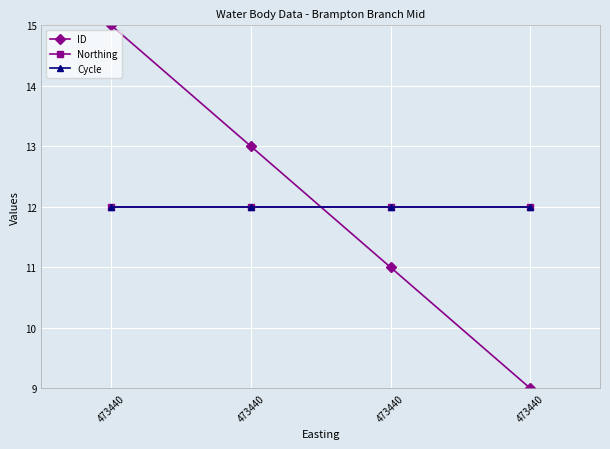

Rank the series at 473440 from highest to lowest value.

ID, Northing, Cycle